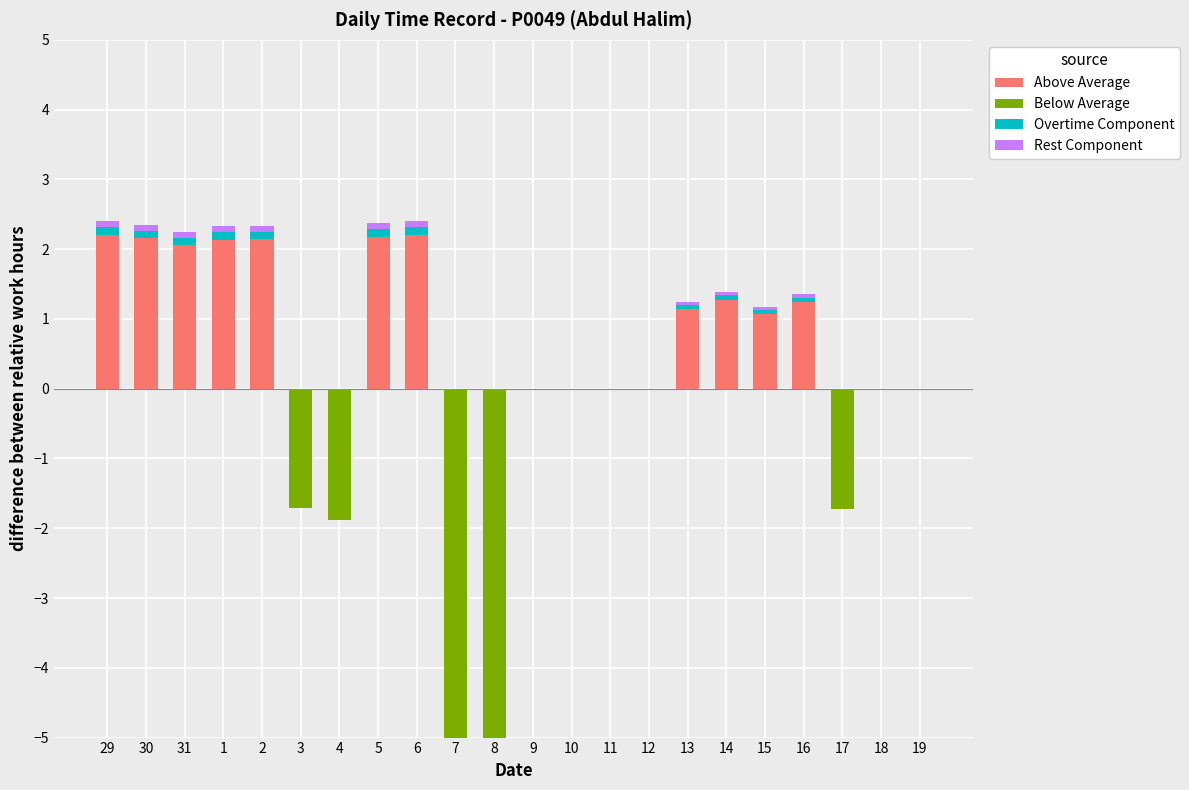

What is the label of the 22nd bar from the right?

29